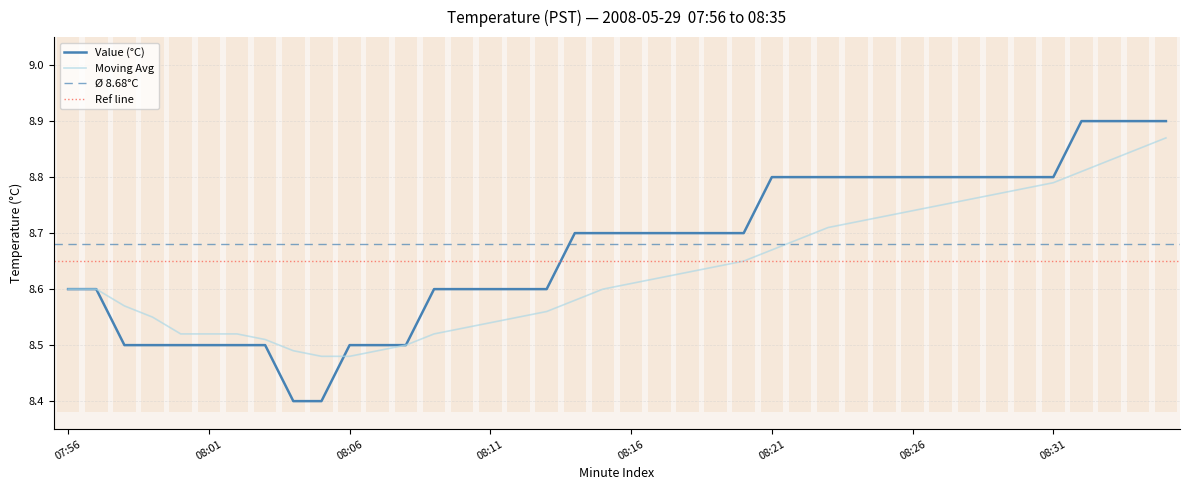

The value of Value (°C) at 08:21 is 8.8. True or false?

True